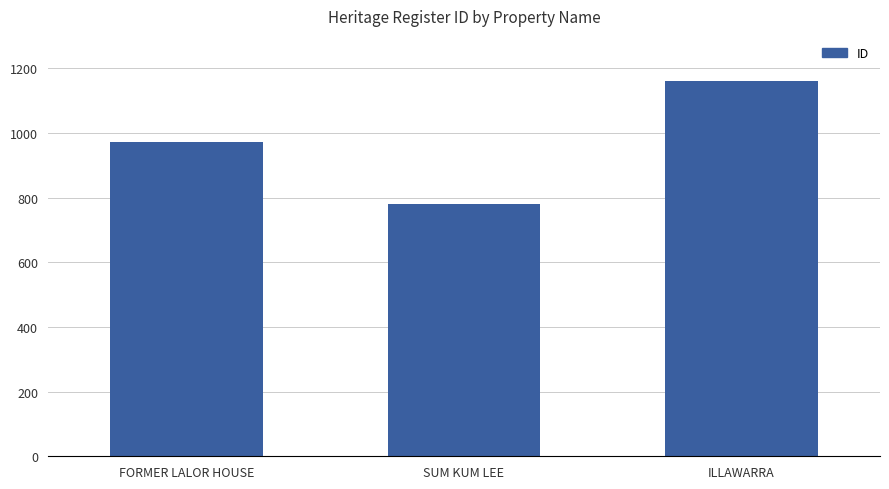

How many values are between 779 and 1161?

3